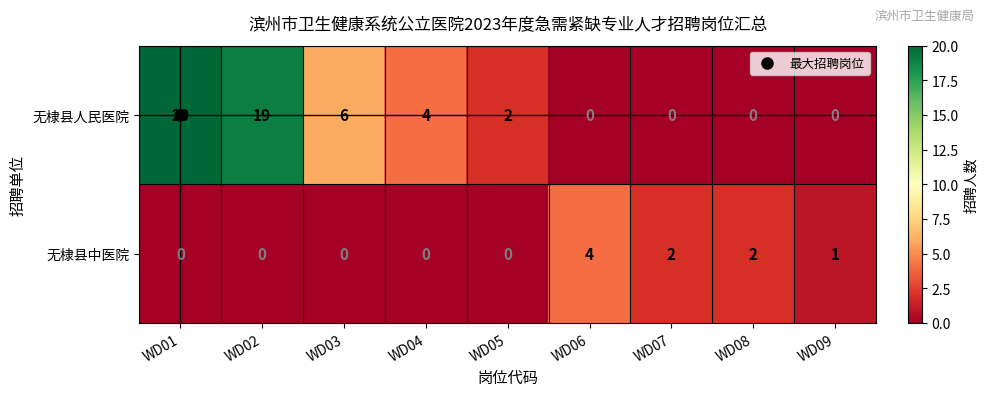

At WD08, list the series in order from smallest to largest.

无棣县人民医院, 无棣县中医院